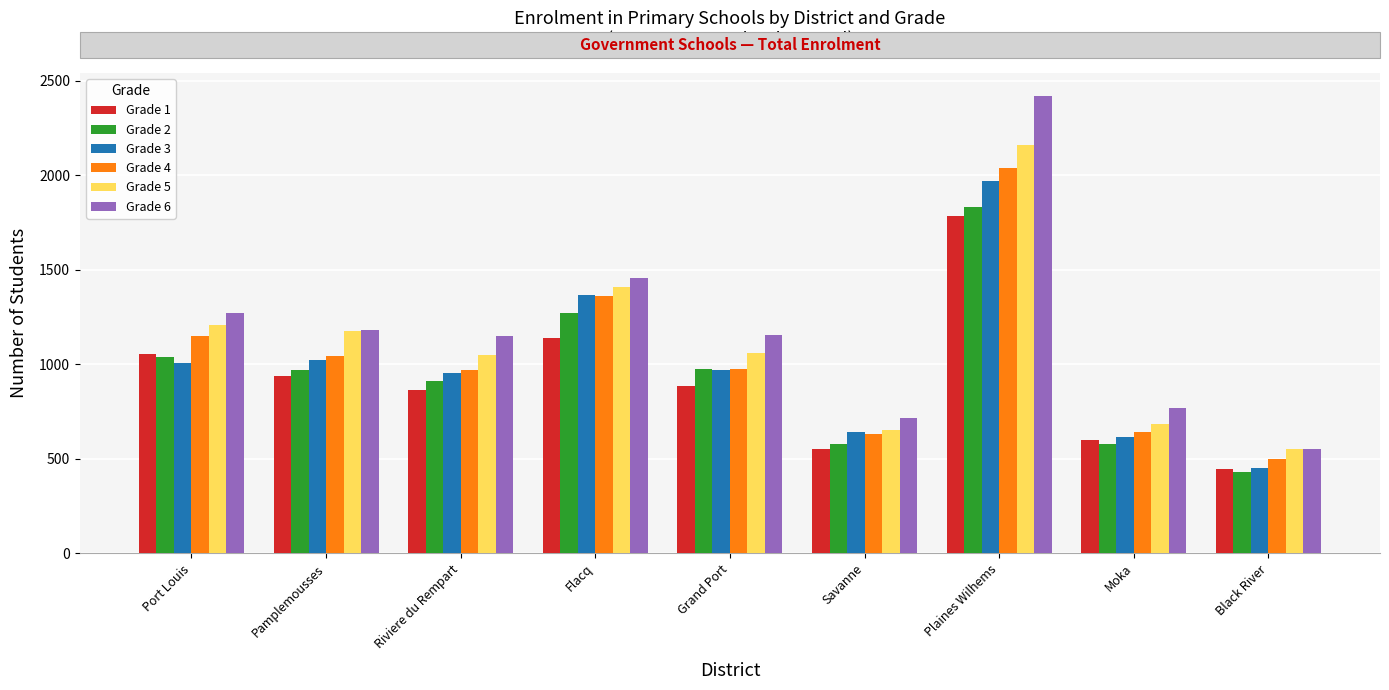

What are all the series names shown in the legend?

Grade 1, Grade 2, Grade 3, Grade 4, Grade 5, Grade 6